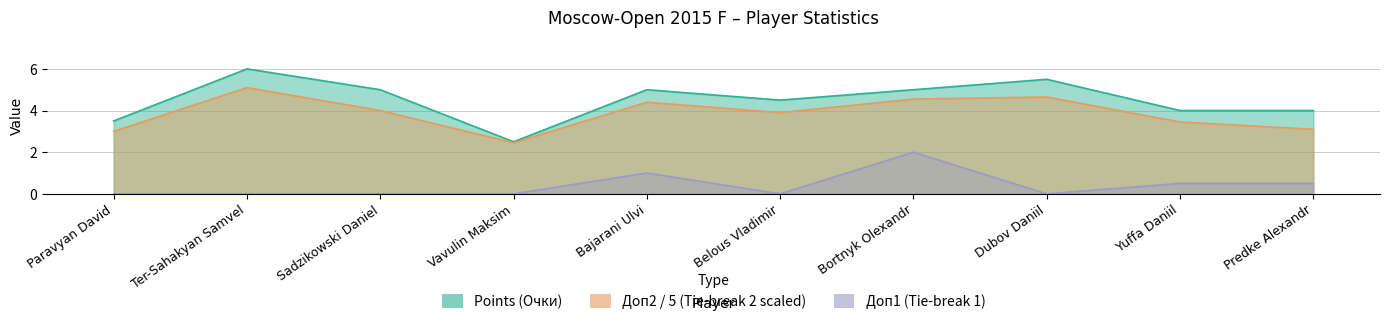

Between Paravyan David and Sadzikowski Daniel, which series saw the biggest shift?

Points (Очки)